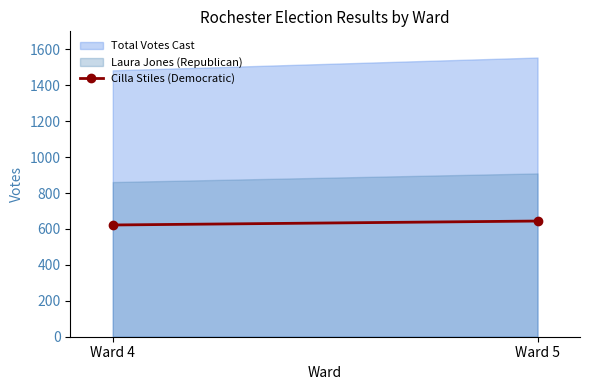

The value at Ward 4 is 319. True or false?

False